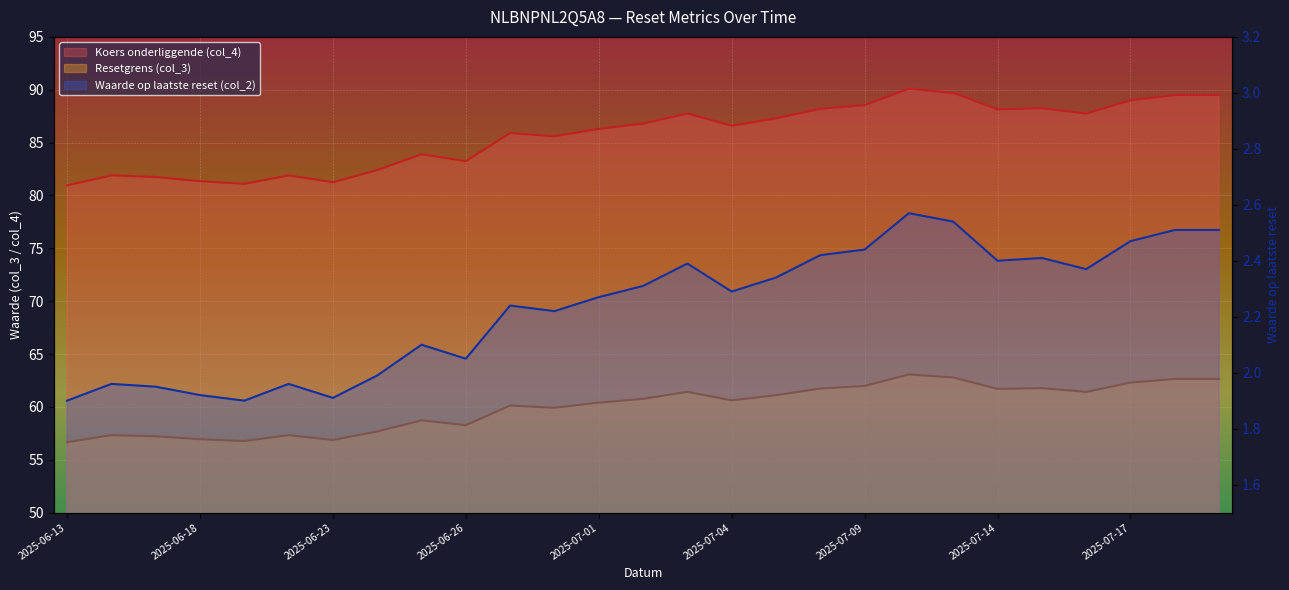

True or false: Resetgrens (col_3) and Waarde op laatste reset (col_2) intersect in this chart.

False